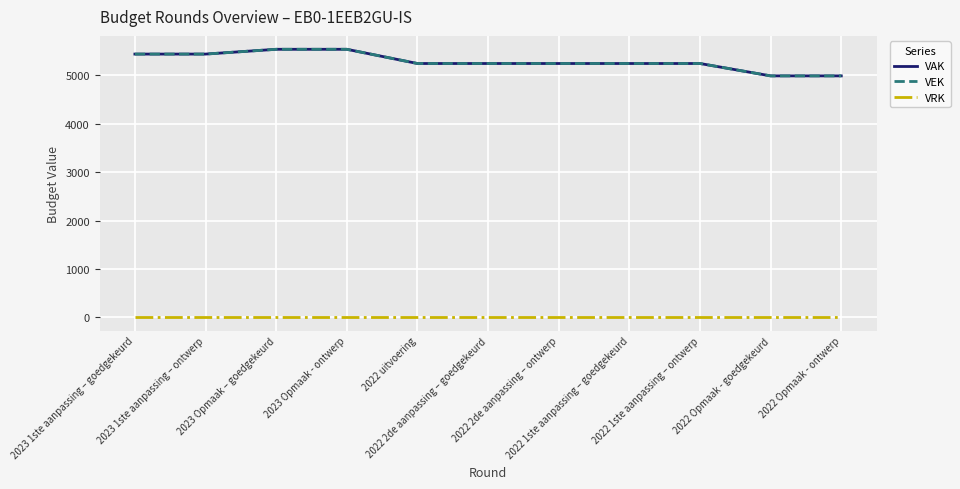

Does the chart display data point markers on the line(s)?

No